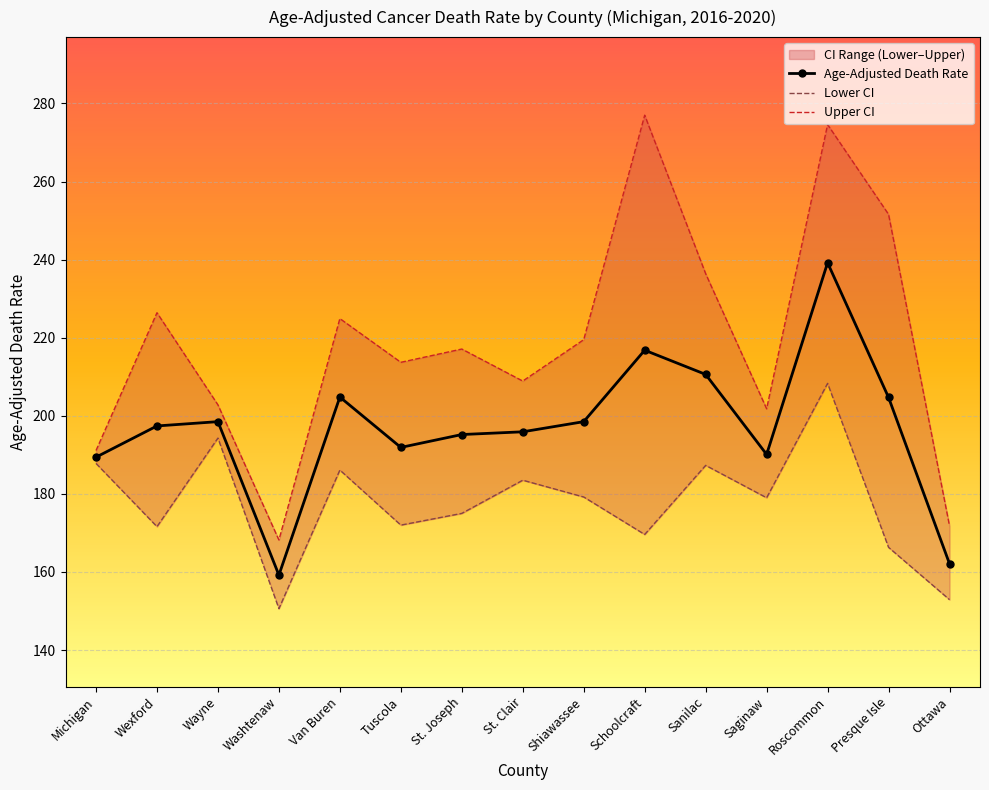

Read the Lower CI value at Roscommon.

208.3